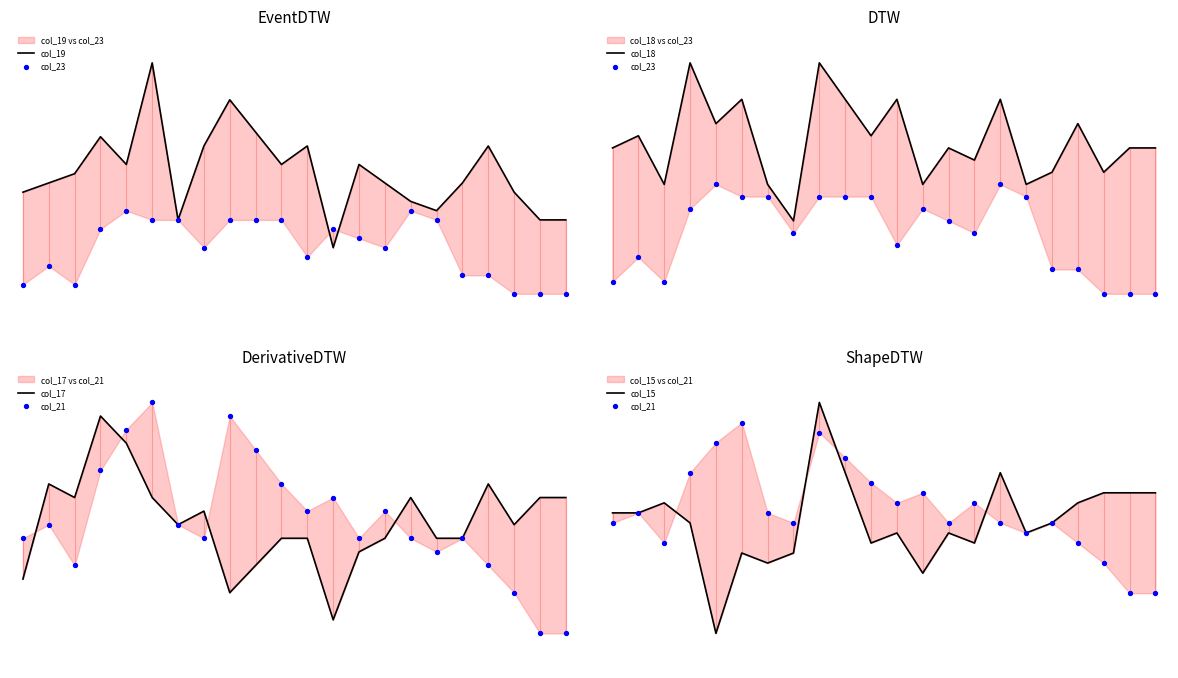

What is the total value across all series at 18?

12.3